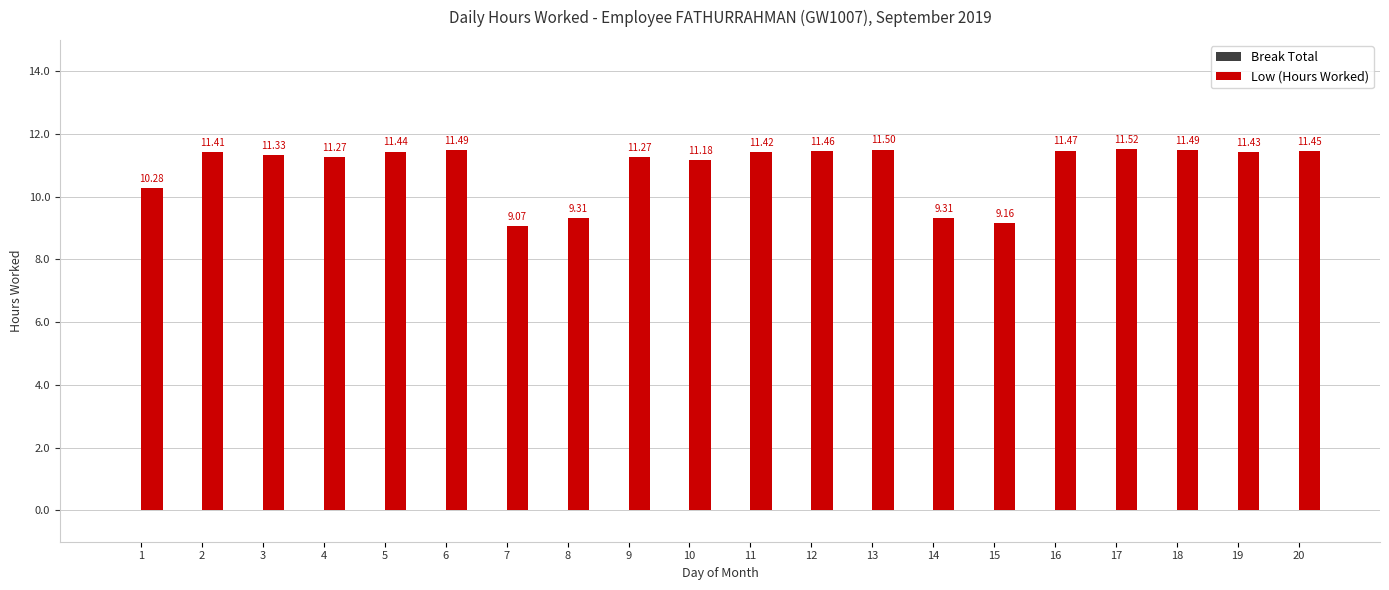

What is the change in value from 7 to 20?

+2.4